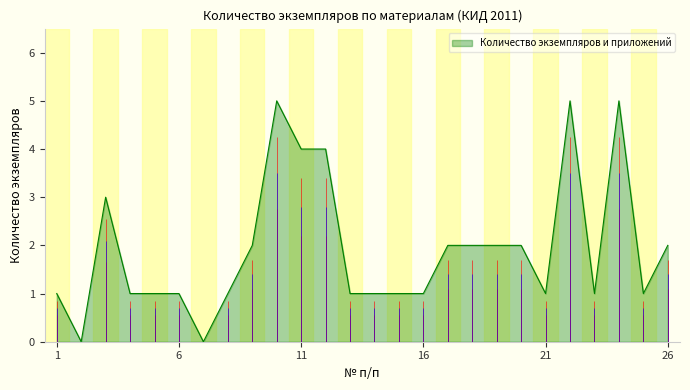

How many values are above zero?

24